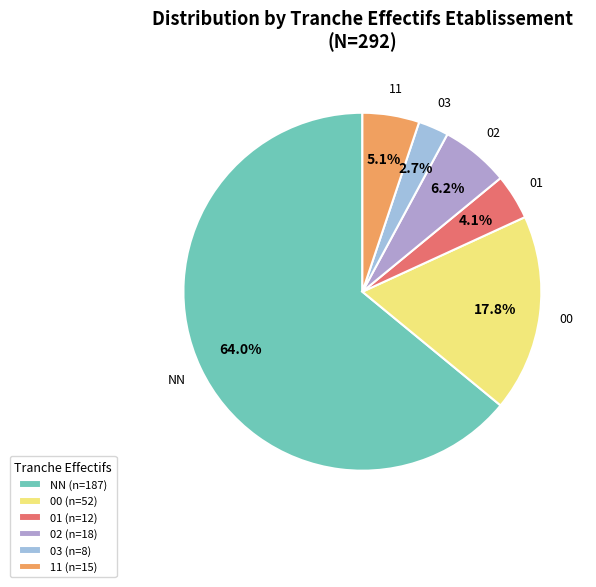

Which slice is the largest?

NN